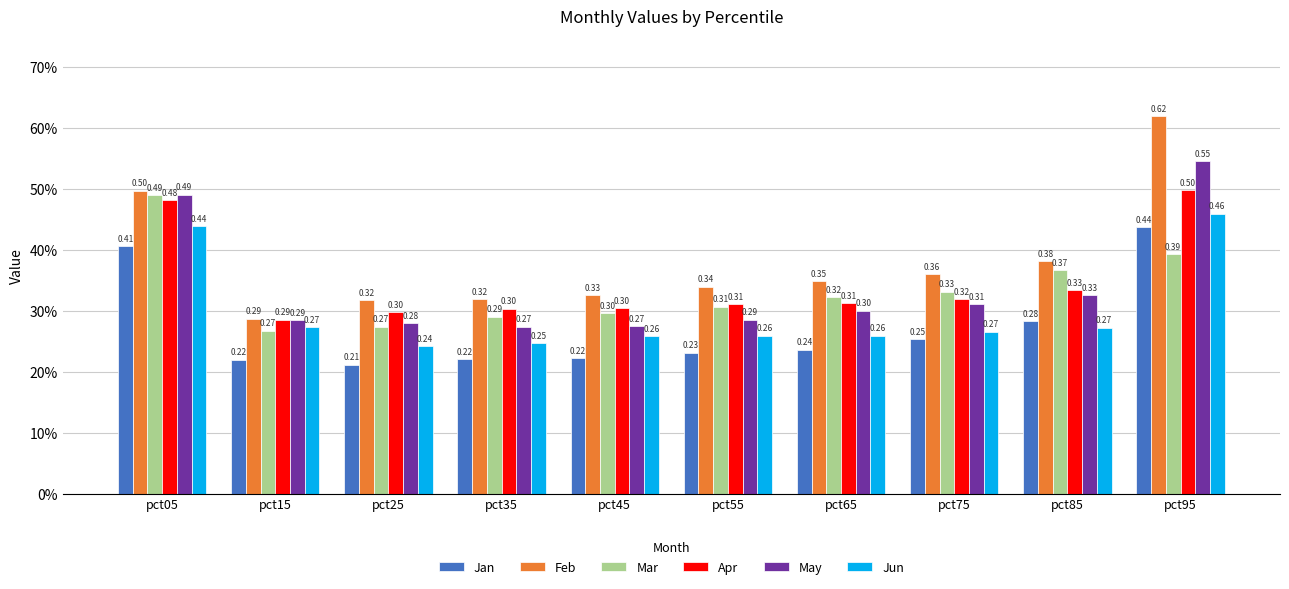

What are all the series names shown in the legend?

Jan, Feb, Mar, Apr, May, Jun